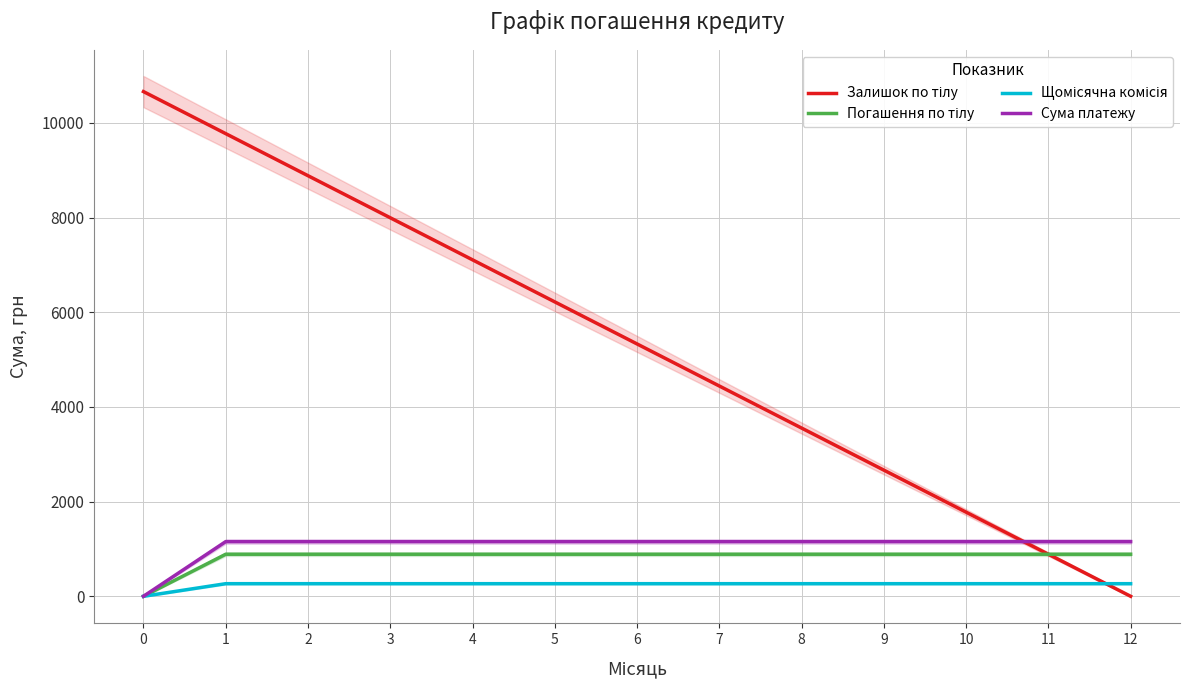

Is the value of Сума платежу at 9 greater than the value of Погашення по тілу at 10?

Yes